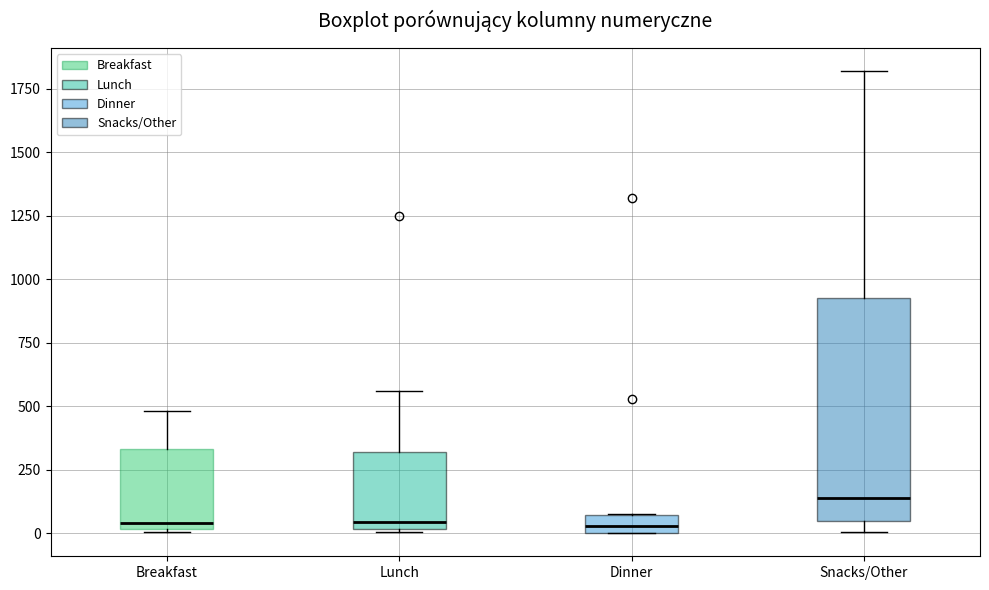

Where does the upper whisker of the box for Lunch end on the y-axis? The values are not printed on the chart, so give them approximately, as read against the axis.

550